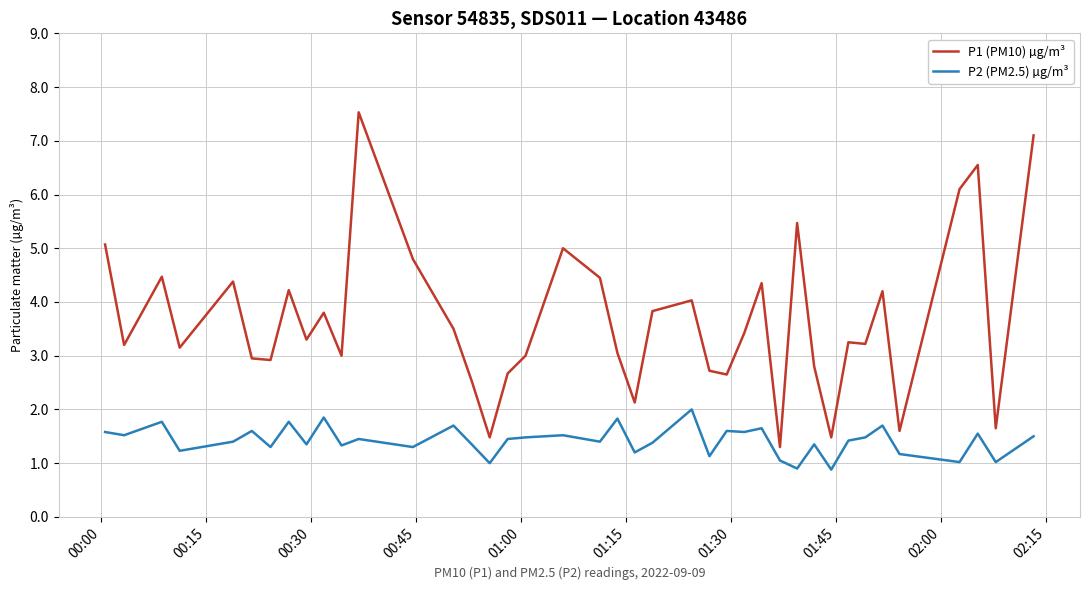

What is the difference between the maximum and minimum values in the P2 (PM2.5) µg/m³ series?

1.1